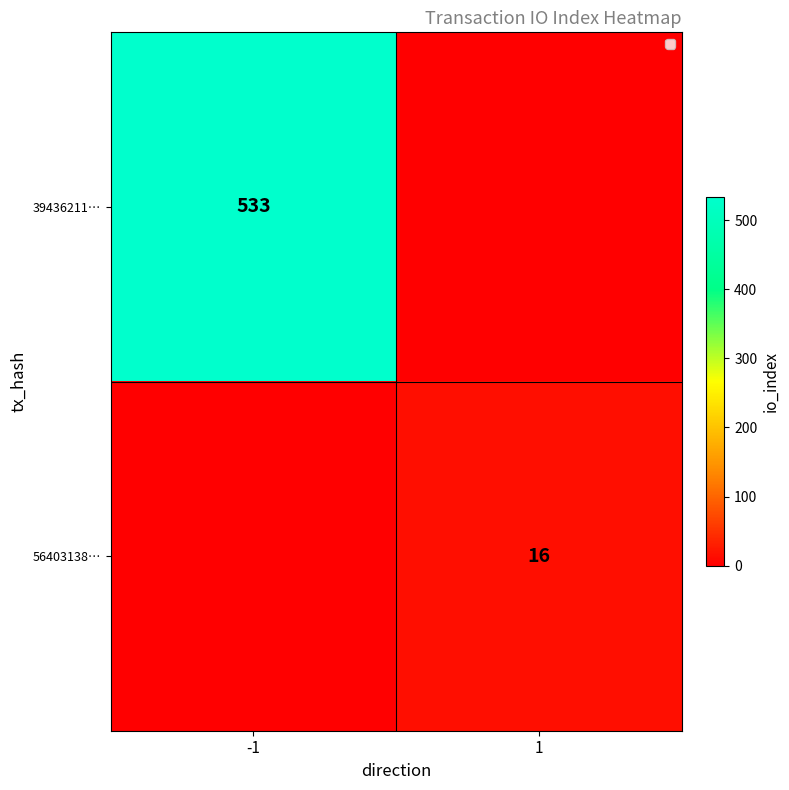

At which category does the chart reach its minimum across all series?

1